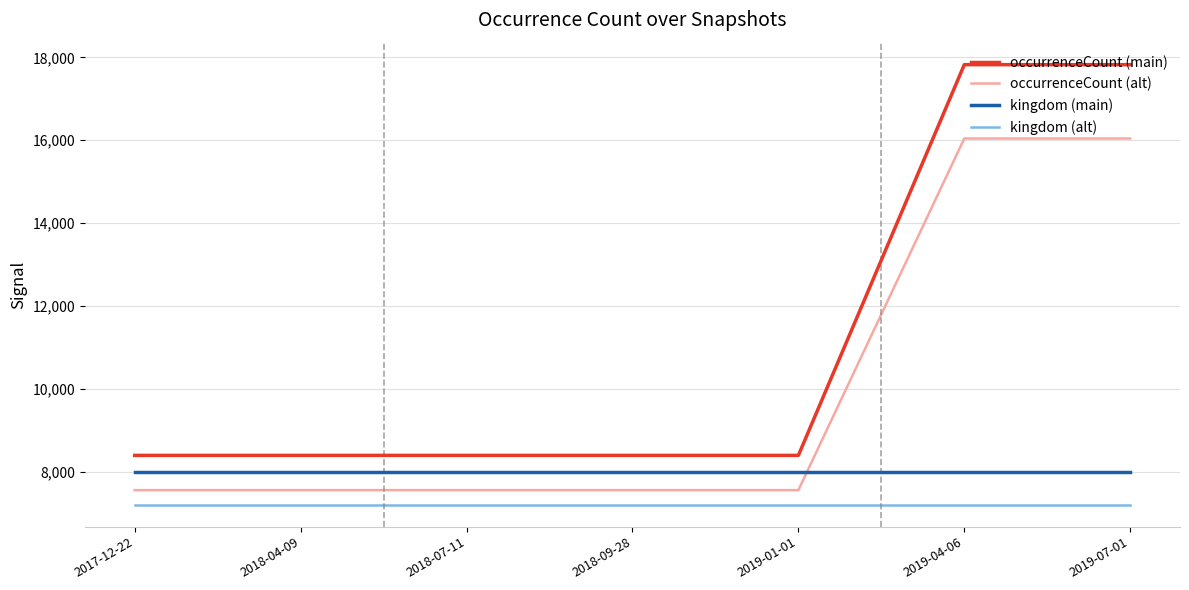

What is the difference between the highest and lowest values at 2018-04-09?

1191.0